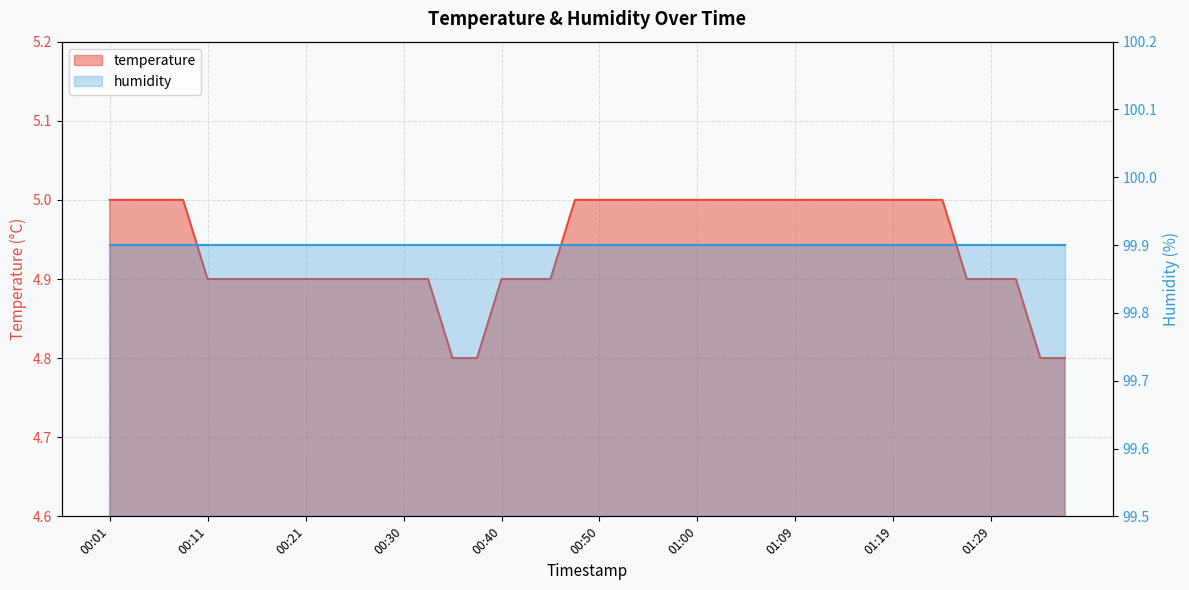

True or false: there are more than 0 points higher than both neighbors.

False